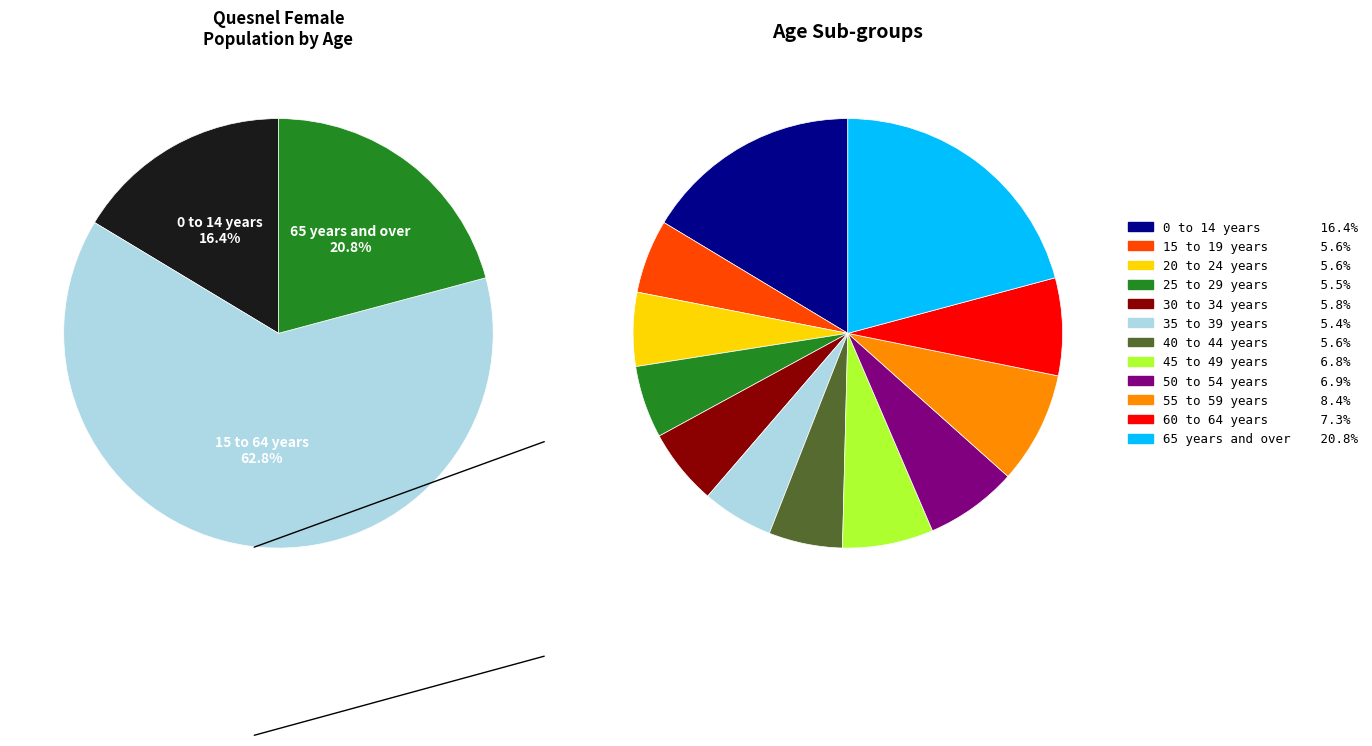

To the nearest percent, what is the difference between the largest and smallest slice percentages?

15%